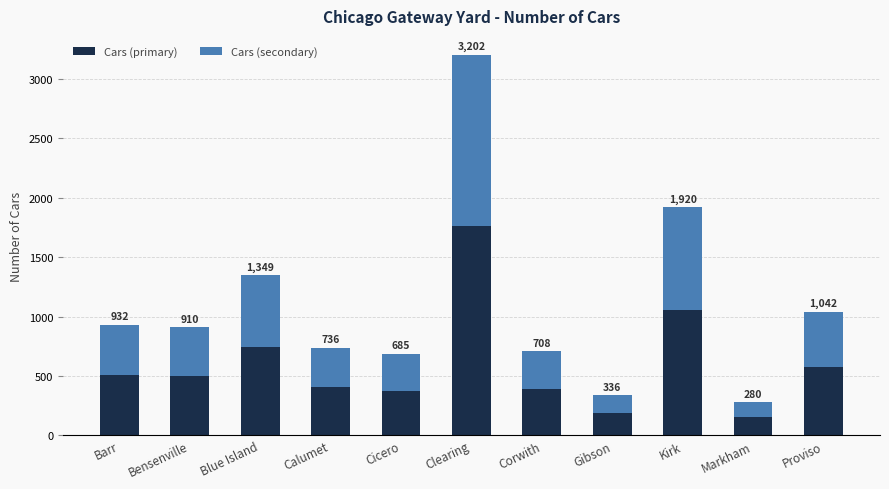

What are all the series names shown in the legend?

Cars (primary), Cars (secondary)